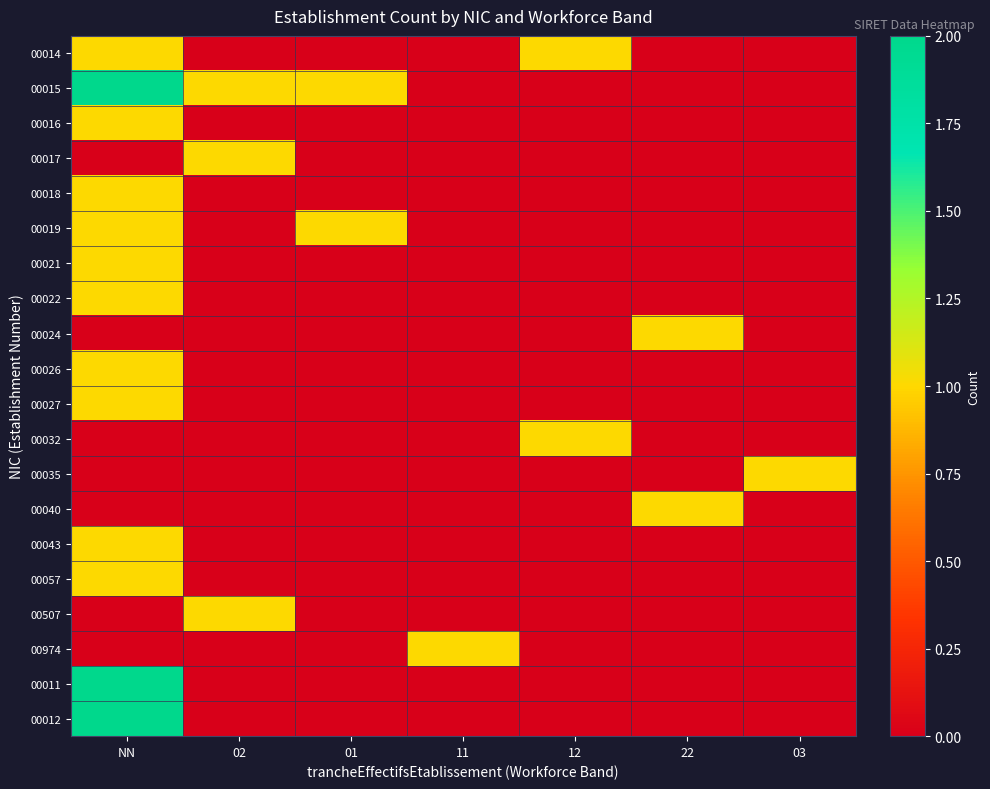

Reading left to right, what are all the values shown in this chart?

00014: NN=1	02=0	01=0	11=0	12=1	22=0	03=0
00015: NN=2	02=1	01=1	11=0	12=0	22=0	03=0
00016: NN=1	02=0	01=0	11=0	12=0	22=0	03=0
00017: NN=0	02=1	01=0	11=0	12=0	22=0	03=0
00018: NN=1	02=0	01=0	11=0	12=0	22=0	03=0
00019: NN=1	02=0	01=1	11=0	12=0	22=0	03=0
00021: NN=1	02=0	01=0	11=0	12=0	22=0	03=0
00022: NN=1	02=0	01=0	11=0	12=0	22=0	03=0
00024: NN=0	02=0	01=0	11=0	12=0	22=1	03=0
00026: NN=1	02=0	01=0	11=0	12=0	22=0	03=0
00027: NN=1	02=0	01=0	11=0	12=0	22=0	03=0
00032: NN=0	02=0	01=0	11=0	12=1	22=0	03=0
00035: NN=0	02=0	01=0	11=0	12=0	22=0	03=1
00040: NN=0	02=0	01=0	11=0	12=0	22=1	03=0
00043: NN=1	02=0	01=0	11=0	12=0	22=0	03=0
00057: NN=1	02=0	01=0	11=0	12=0	22=0	03=0
00507: NN=0	02=1	01=0	11=0	12=0	22=0	03=0
00974: NN=0	02=0	01=0	11=1	12=0	22=0	03=0
00011: NN=2	02=0	01=0	11=0	12=0	22=0	03=0
00012: NN=2	02=0	01=0	11=0	12=0	22=0	03=0